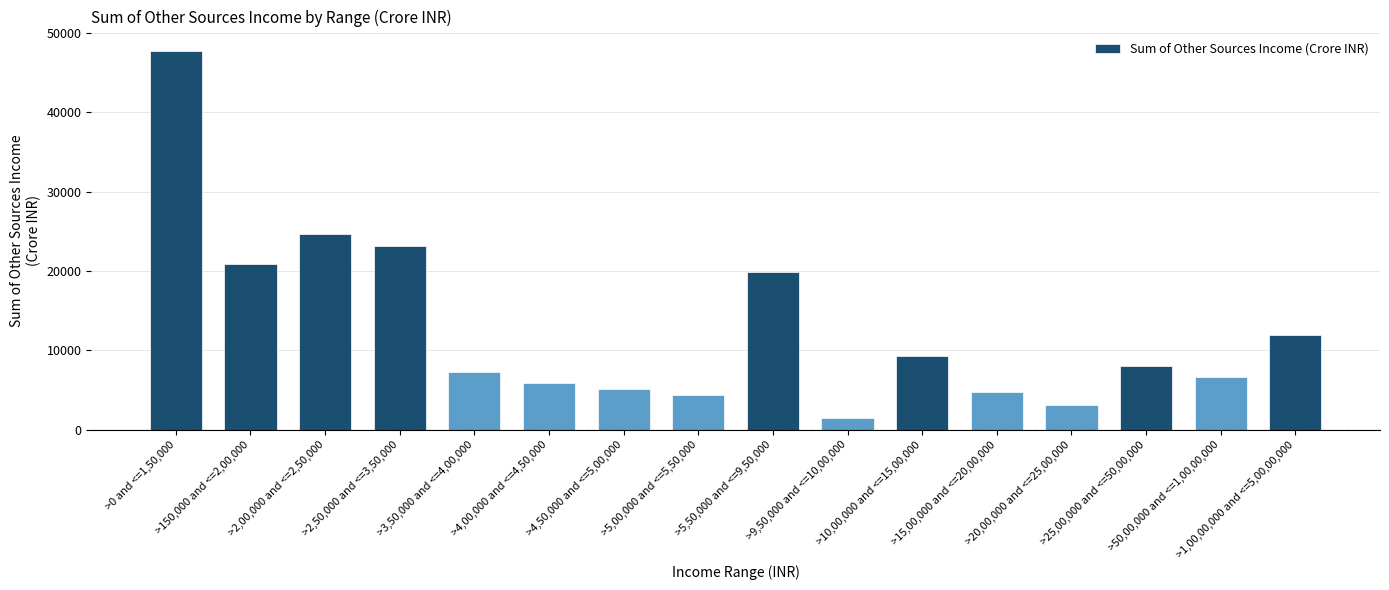

Which category has the lowest value across all series?

>9,50,000 and <=10,00,000